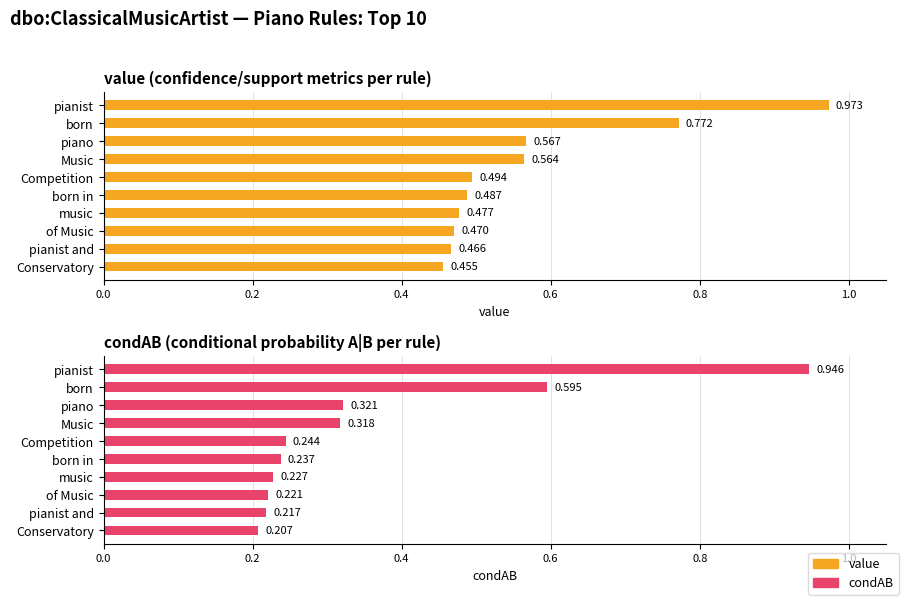

Is it true that value equals 0.2 at pianist and?

False